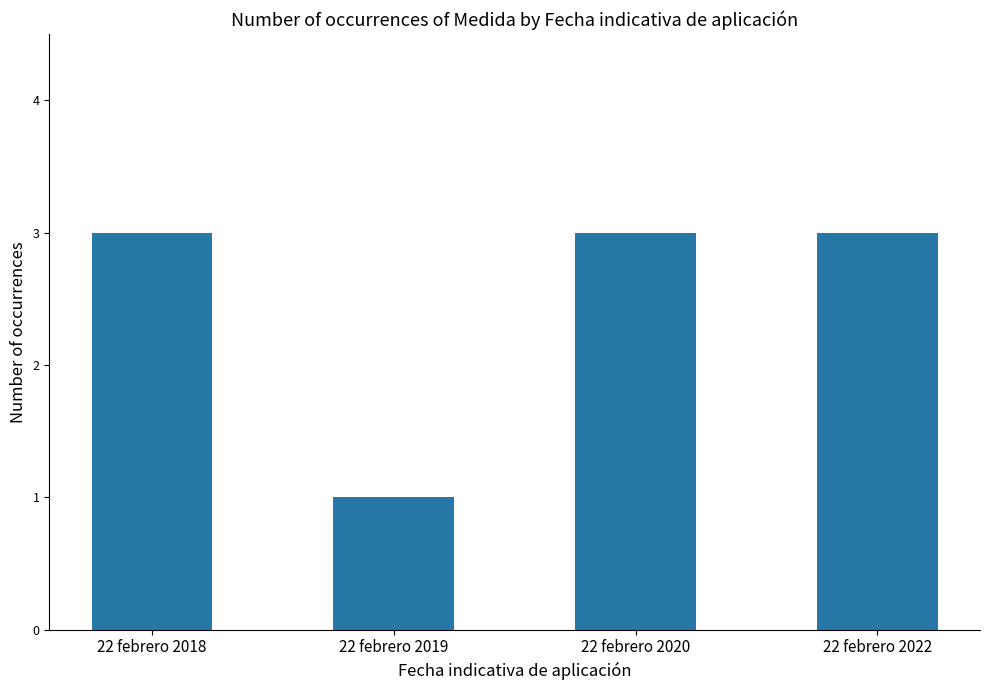

Reading right to left, list all the values displayed in this chart.

22 febrero 2022=3	22 febrero 2020=3	22 febrero 2019=1	22 febrero 2018=3